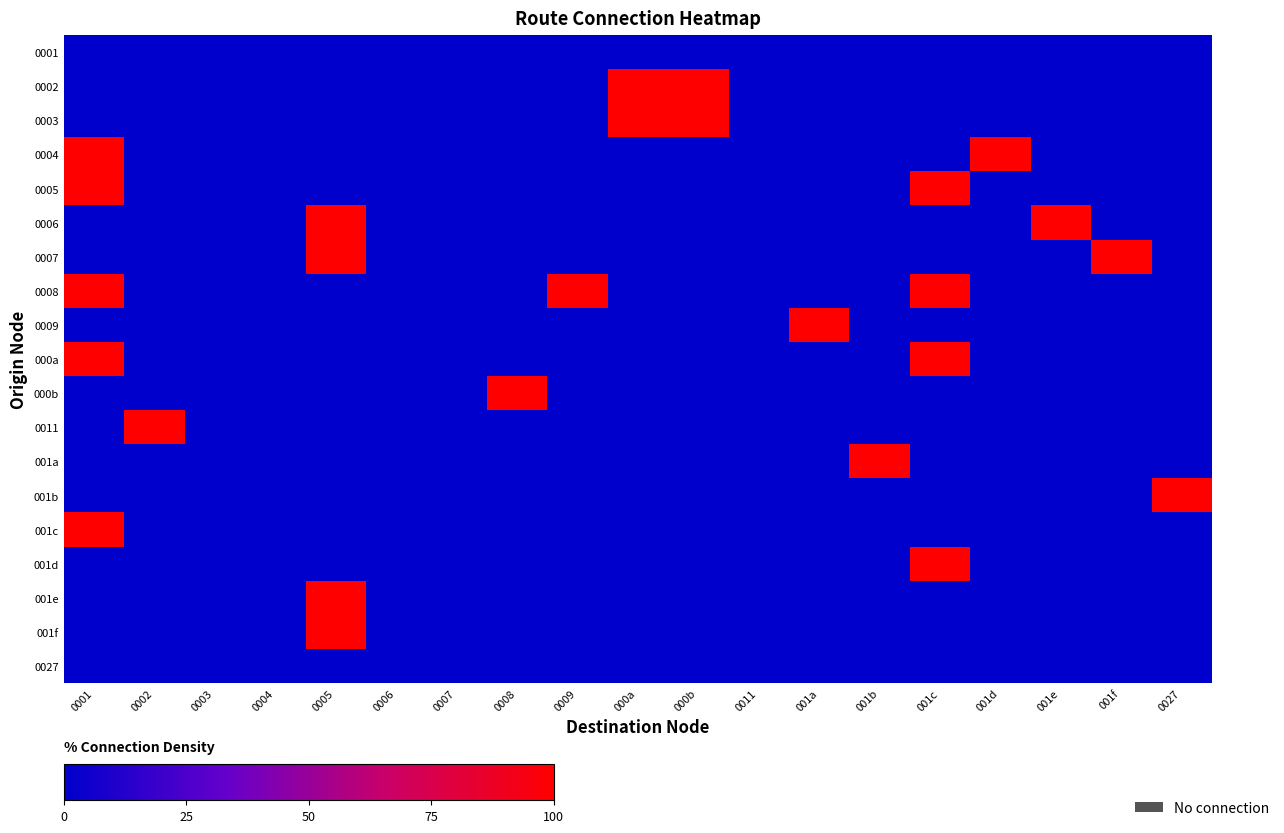

What is the maximum value shown in the chart?

100